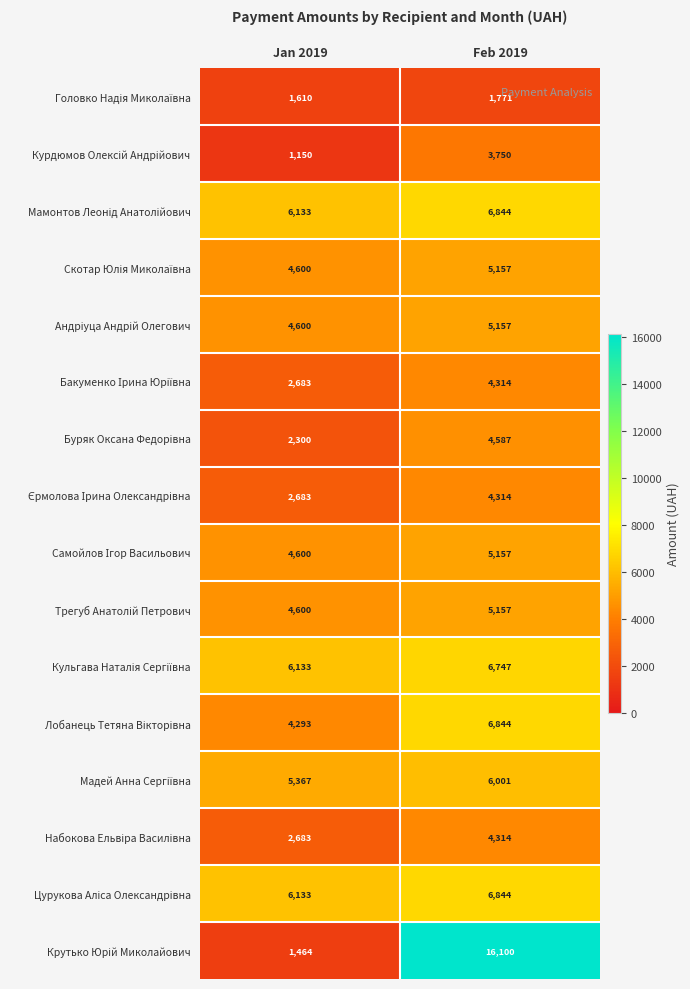

What is the total value across all series at Feb 2019?

93058